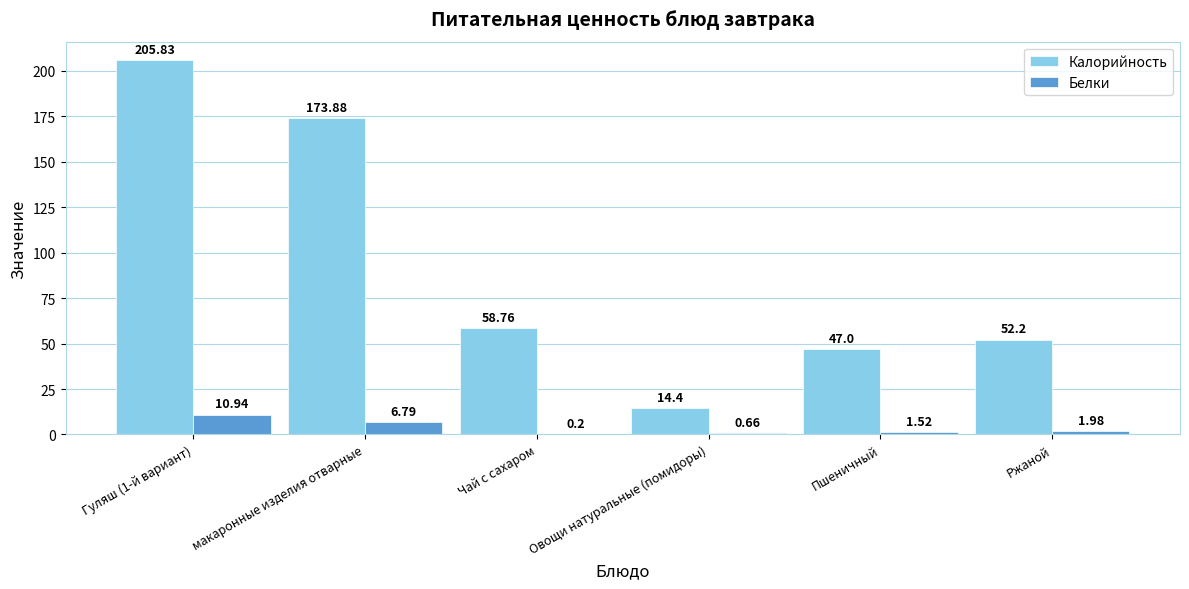

At which label is Белки closest to 5?

макаронные изделия отварные